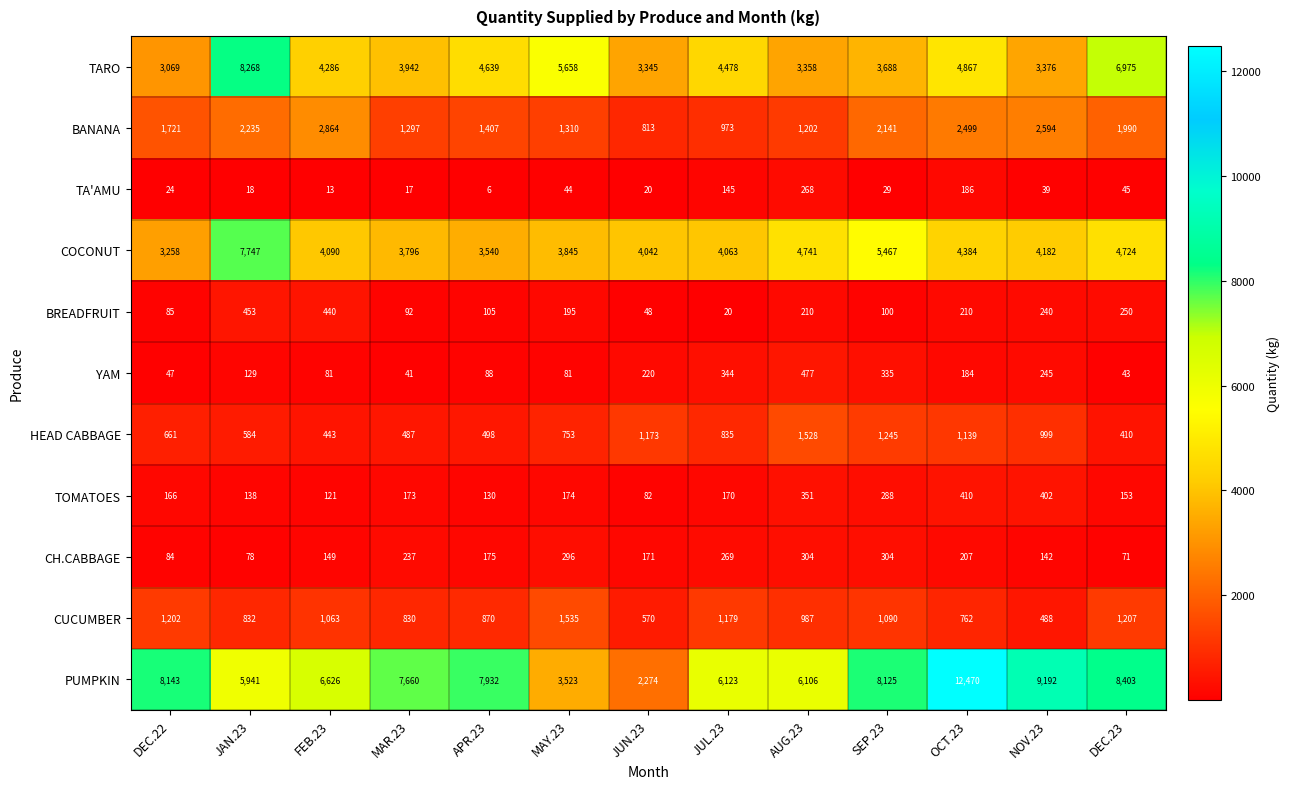

List the series in order of their peak value, lowest first.

TA'AMU, CH.CABBAGE, TOMATOES, BREADFRUIT, YAM, HEAD CABBAGE, CUCUMBER, BANANA, COCONUT, TARO, PUMPKIN